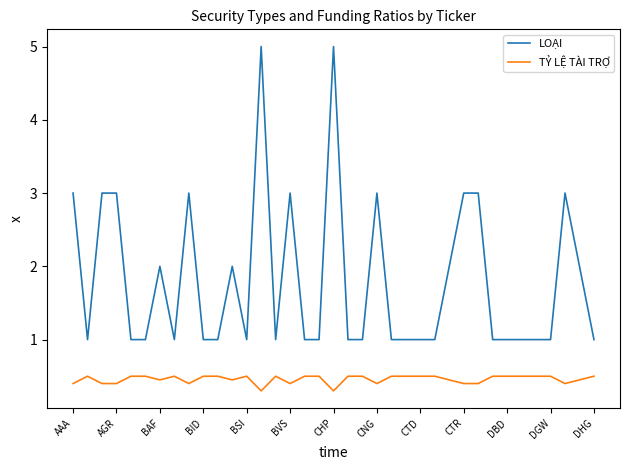

True or false: TỶ LỆ TÀI TRỢ has more than 2 interior local peaks.

True